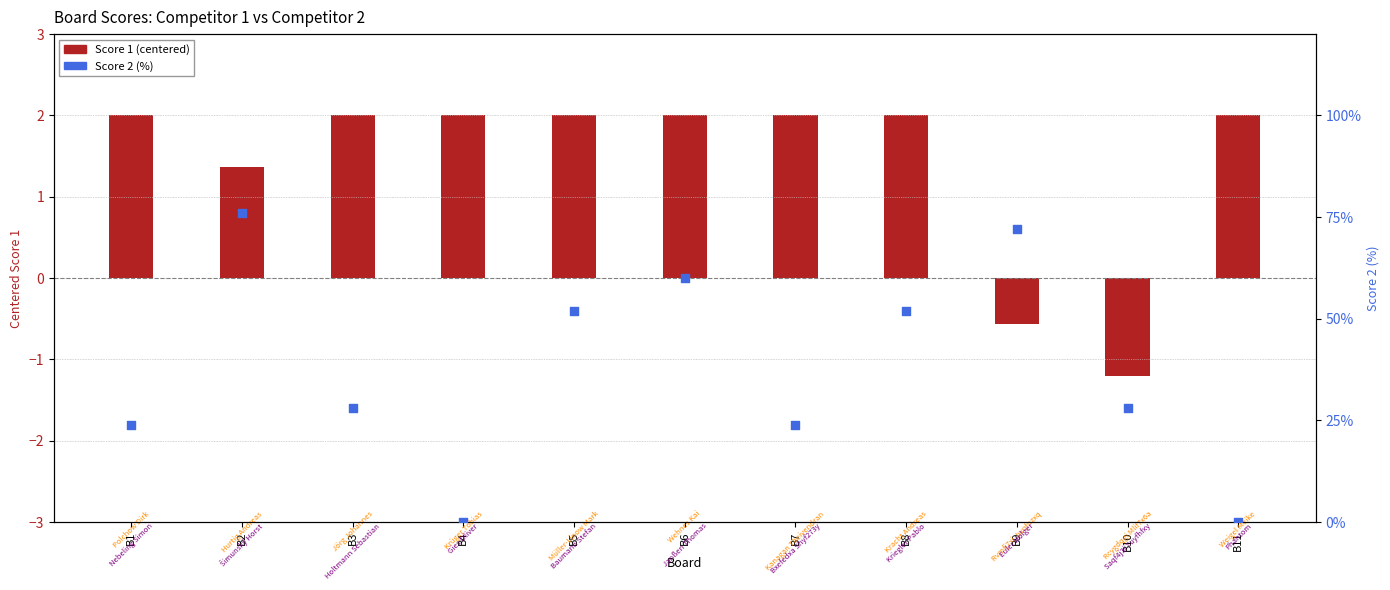

Which series has the widest spread of Y values?

Score 2 (%)